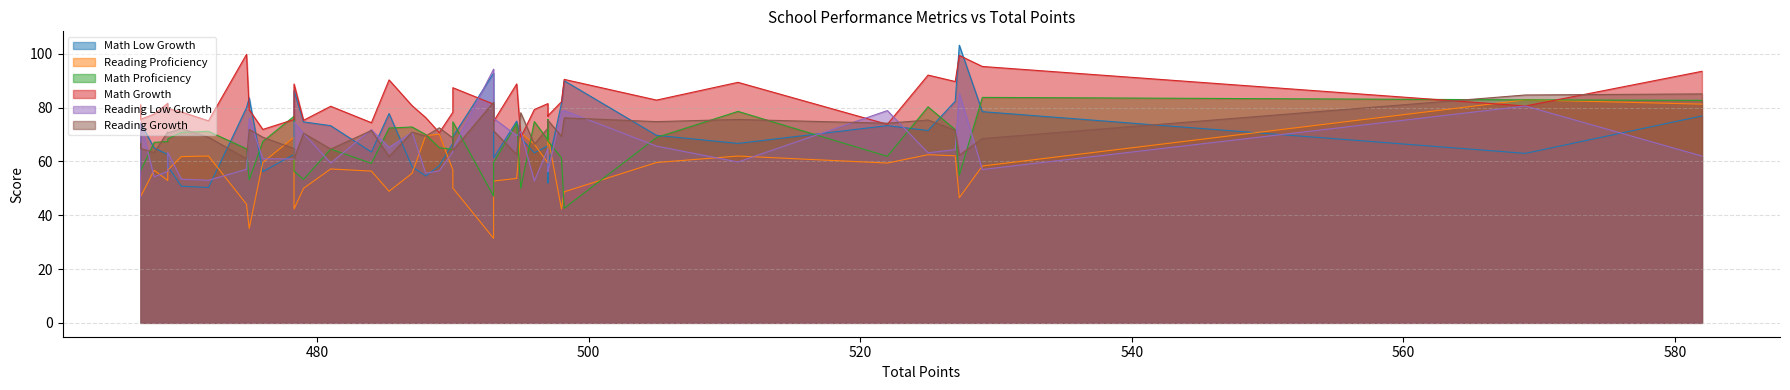

What is the value of the Math Growth point at the 14th from the left?

76.8